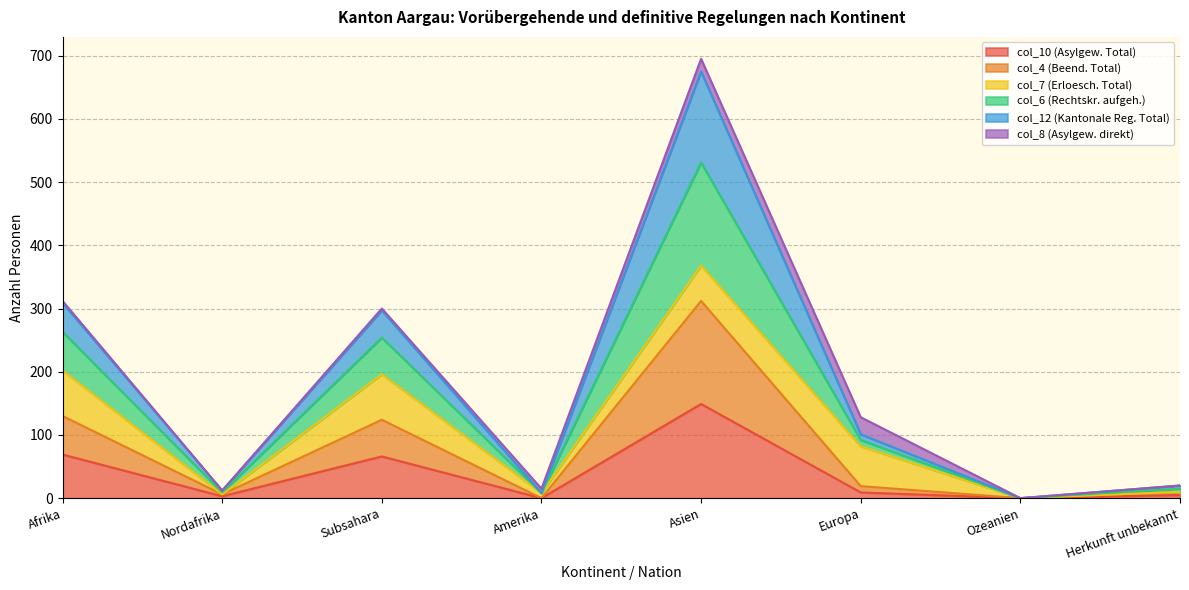

Rank the categories by col_4 (Beend. Total) value from lowest to highest.

Amerika, Ozeanien, Nordafrika, Herkunft unbekannt, Europa, Subsahara, Afrika, Asien